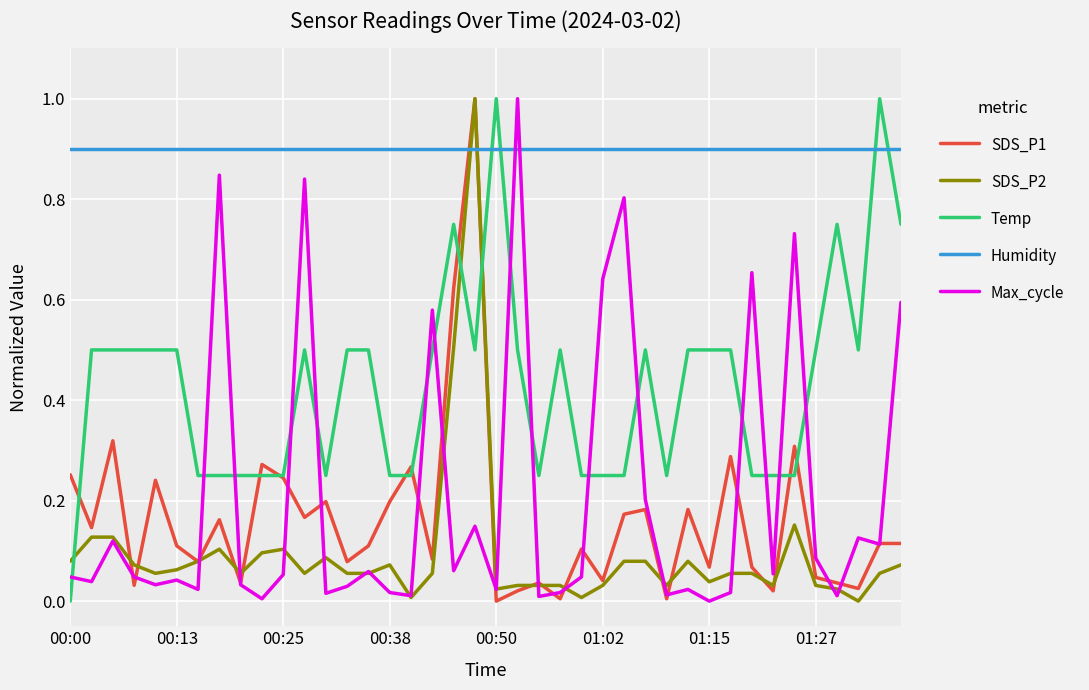

After their last crossing, which series has the higher values: Humidity or SDS_P2?

Humidity